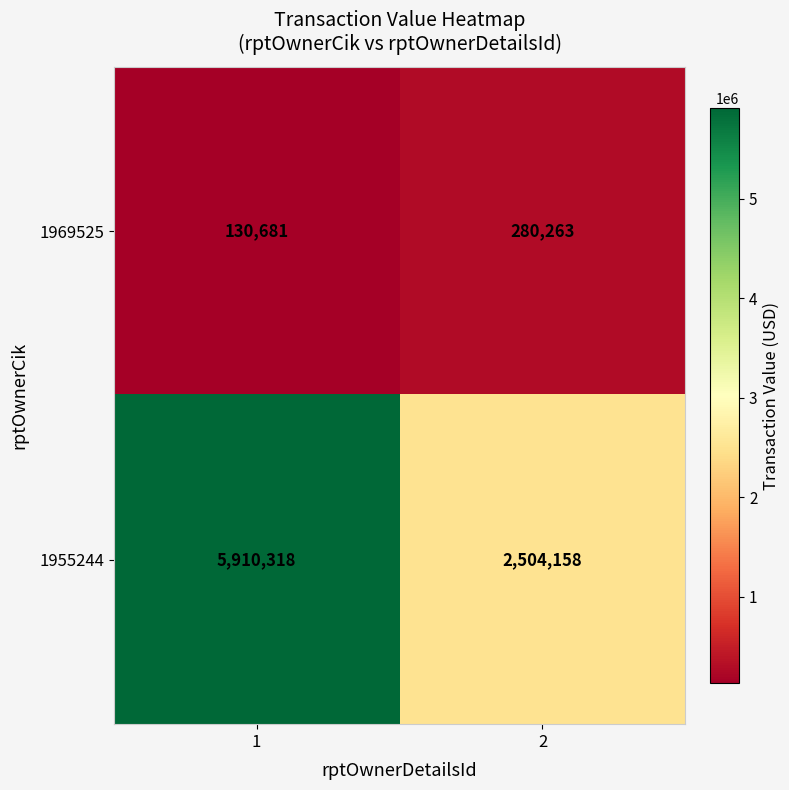

Rank the series by their average value, from lowest to highest.

1969525, 1955244